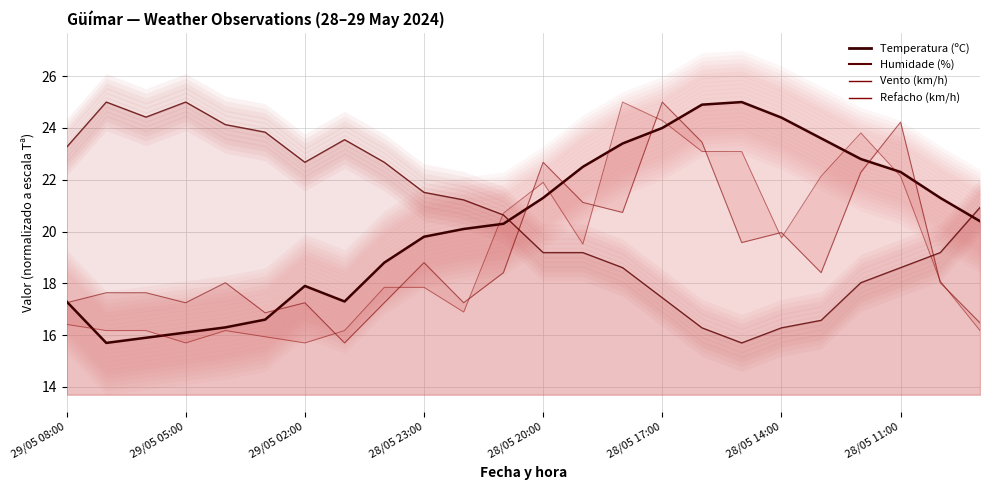

At how many categories does at least one series exceed 23?

15